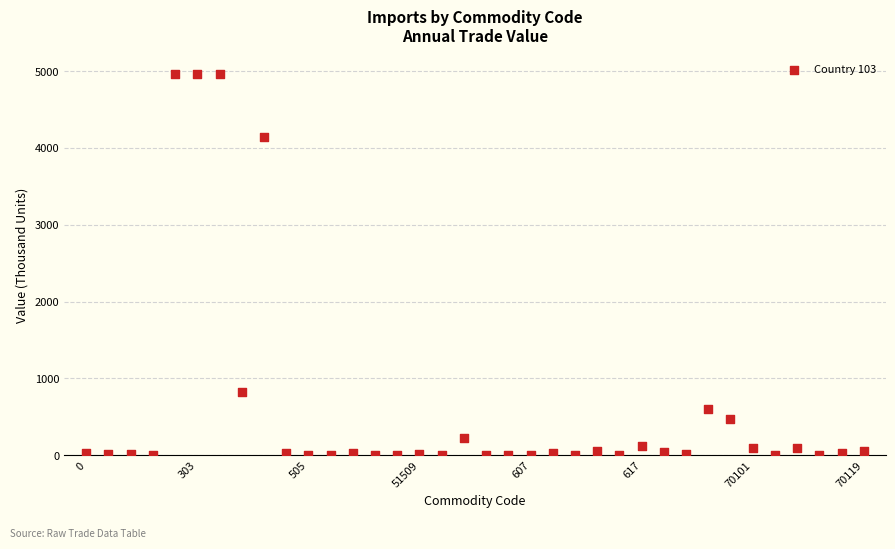

What is the range of Y values (max minus min)?

4961.7